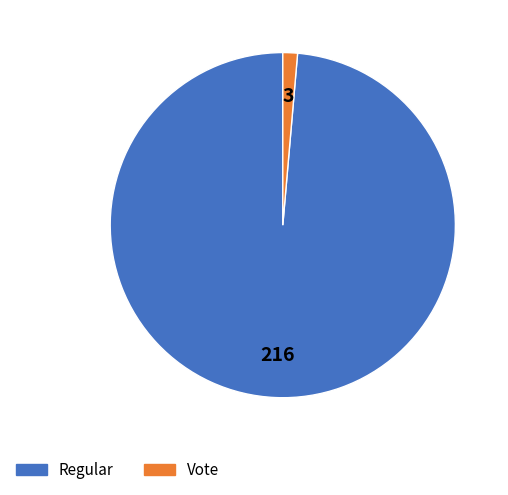

Which slice represents more than half of the pie?

Regular